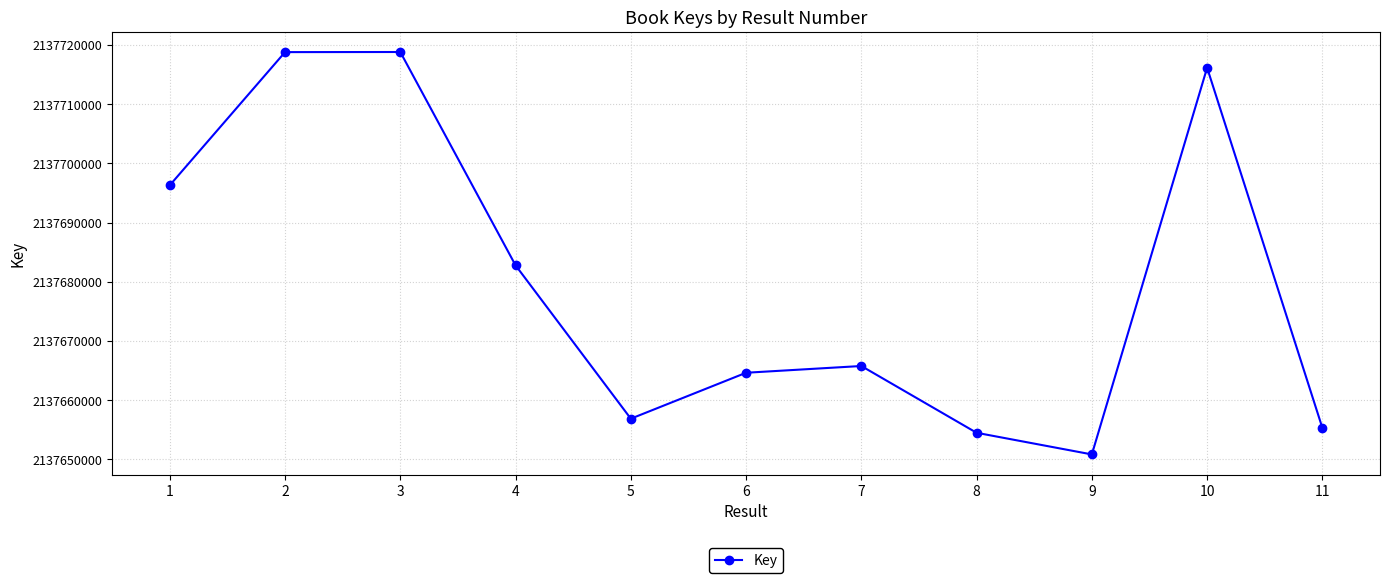

Between 3 and 5, which is larger?

3